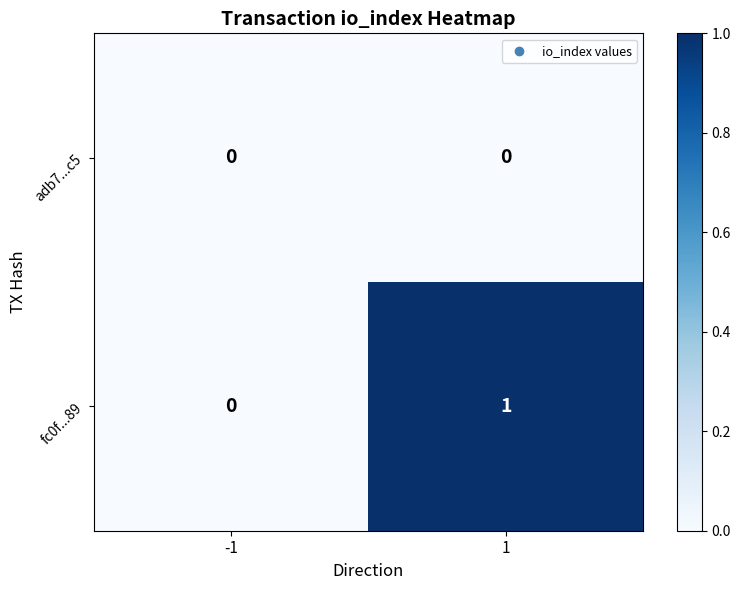

Which series has the largest total across all categories?

fc0f...89